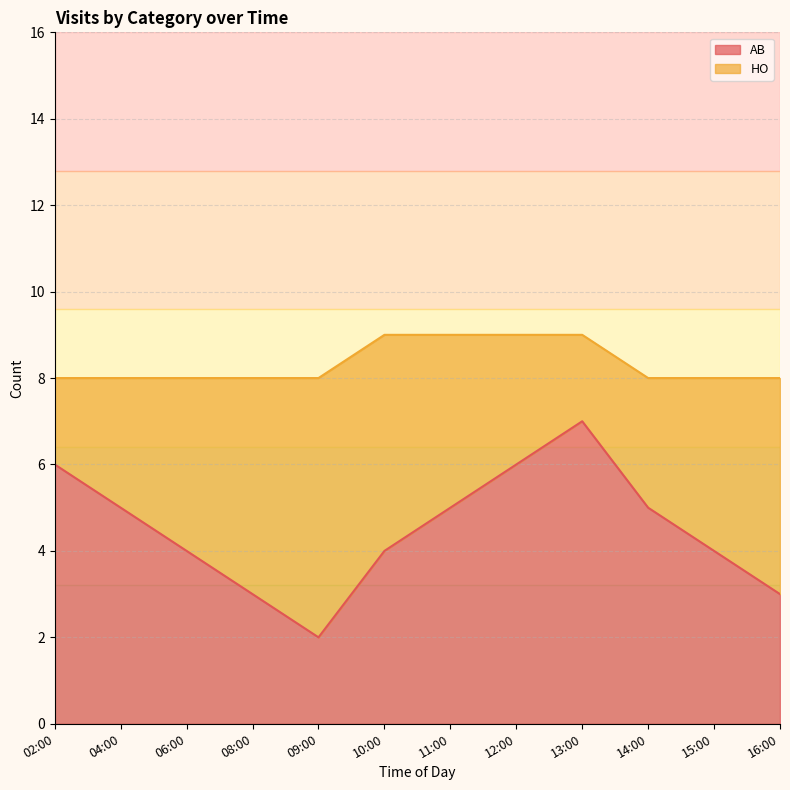

Reading right to left, extract all data points from this chart.

16:00=3	15:00=4	14:00=5	13:00=7	12:00=6	11:00=5	10:00=4	09:00=2	08:00=3	06:00=4	04:00=5	02:00=6